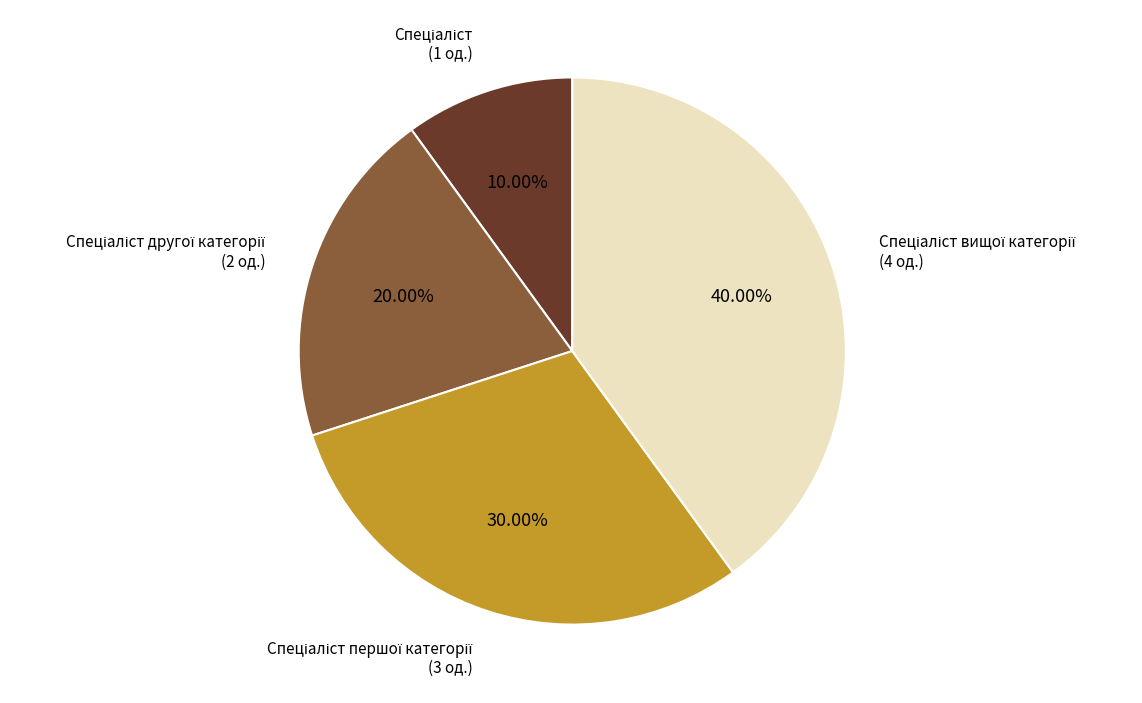

Is there any slice that represents more than half of the pie?

No